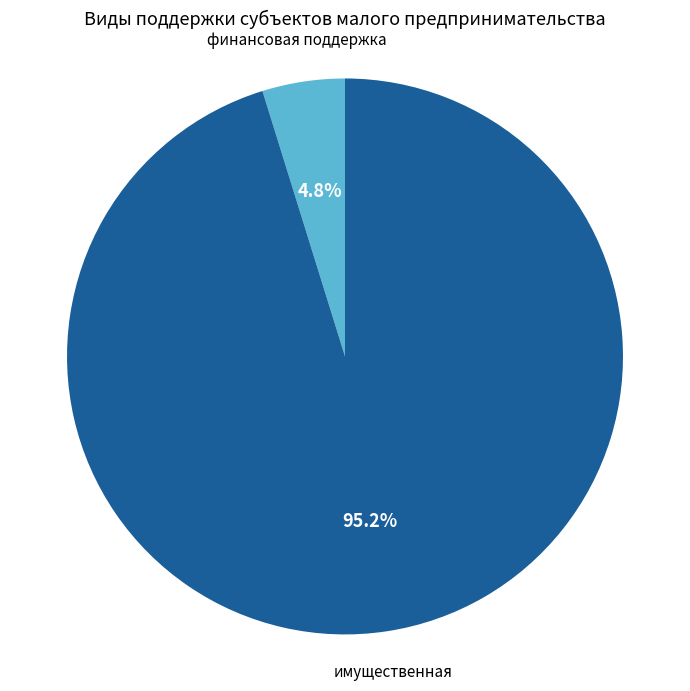

Is there any slice that represents more than half of the pie?

Yes